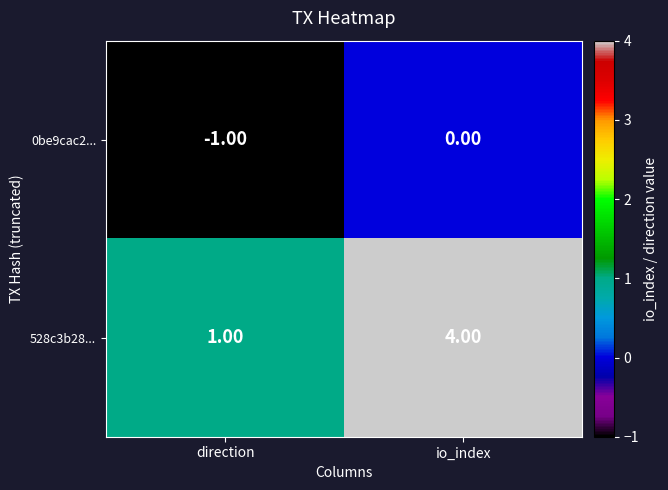

At io_index, list the series in order from smallest to largest.

0be9cac2..., 528c3b28...